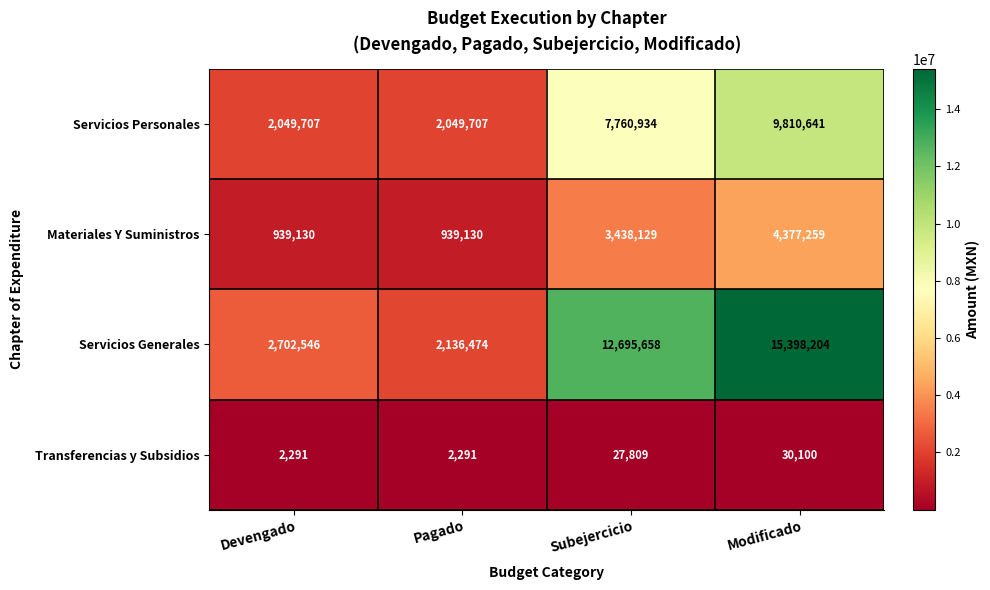

Reading left to right, what are all the values shown in this chart?

Servicios Personales: 2049707	2049707	7760934	9810641
Materiales Y Suministros: 939130	939130	3438129	4377259
Servicios Generales: 2702546	2136474	12695658	15398204
Transferencias y Subsidios: 2291	2291	27809	30100